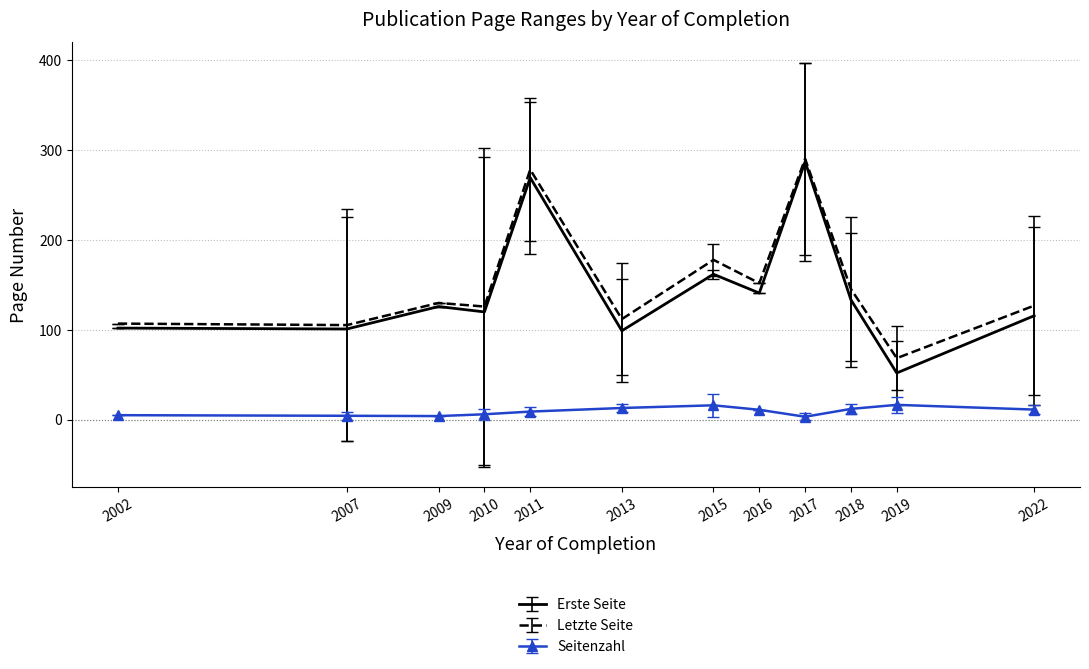

Is it true that Letzte Seite equals 228.9 at 2016?

False